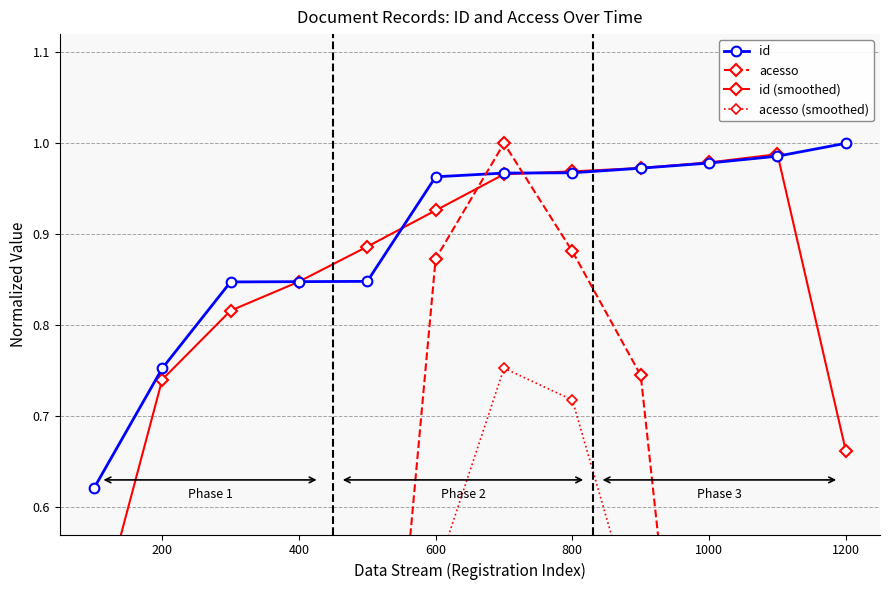

What are all the series names shown in the legend?

id, acesso, id (smoothed), acesso (smoothed)